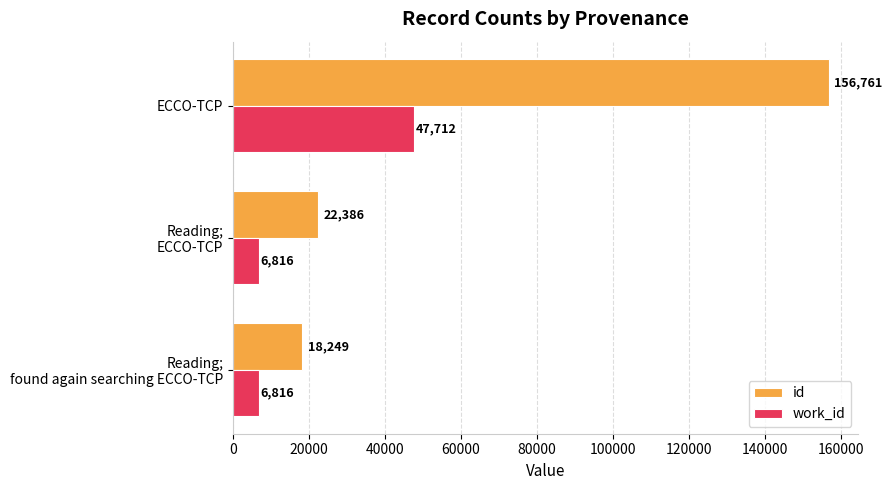

What are all the series names shown in the legend?

id, work_id